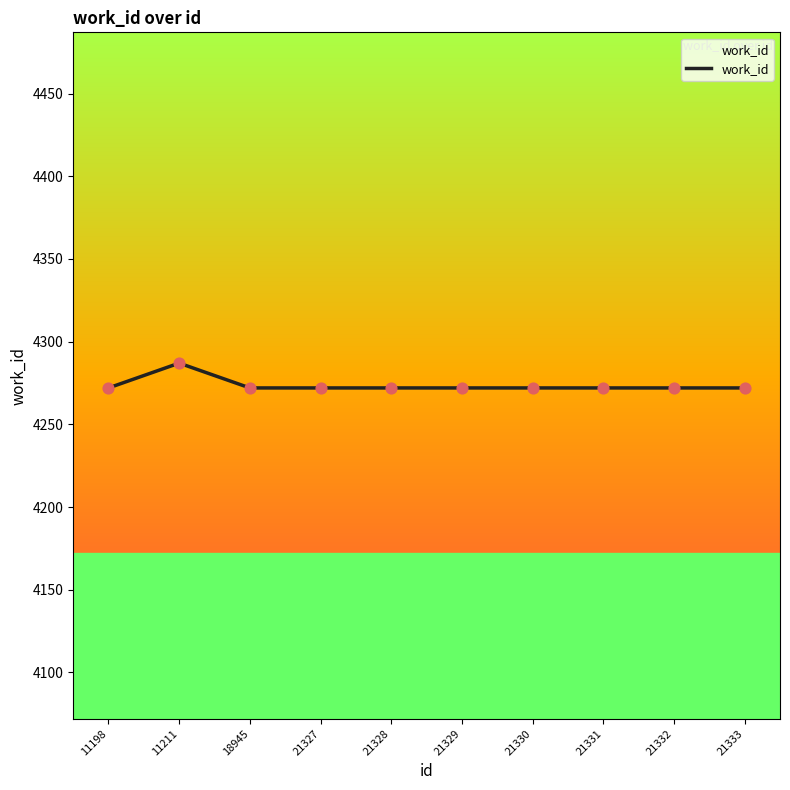

What is the ratio of the value at 18945 to the value at 21331?

1.0